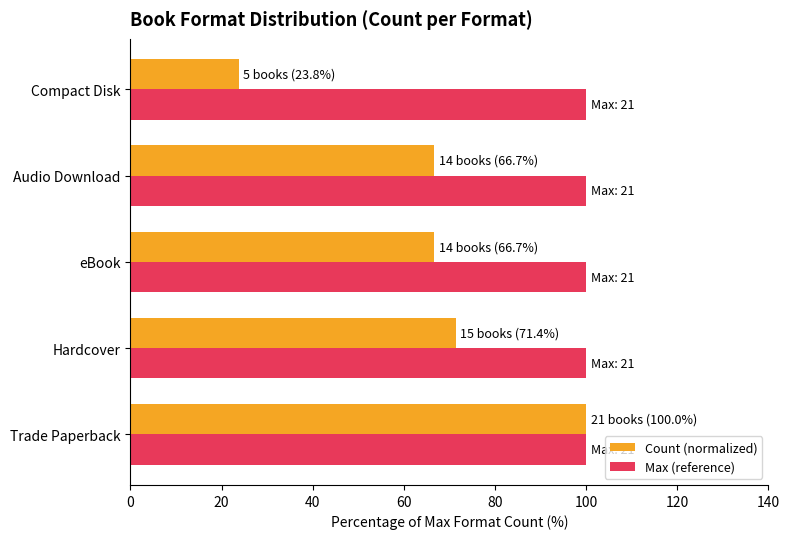

List the series in order of their overall mean, highest first.

Max (reference), Count (normalized)